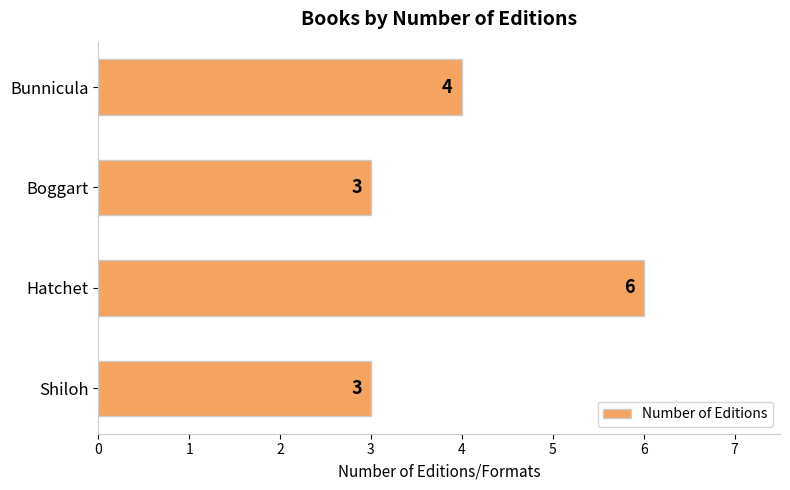

The chart shows a value of 10 at Hatchet. True or false?

False